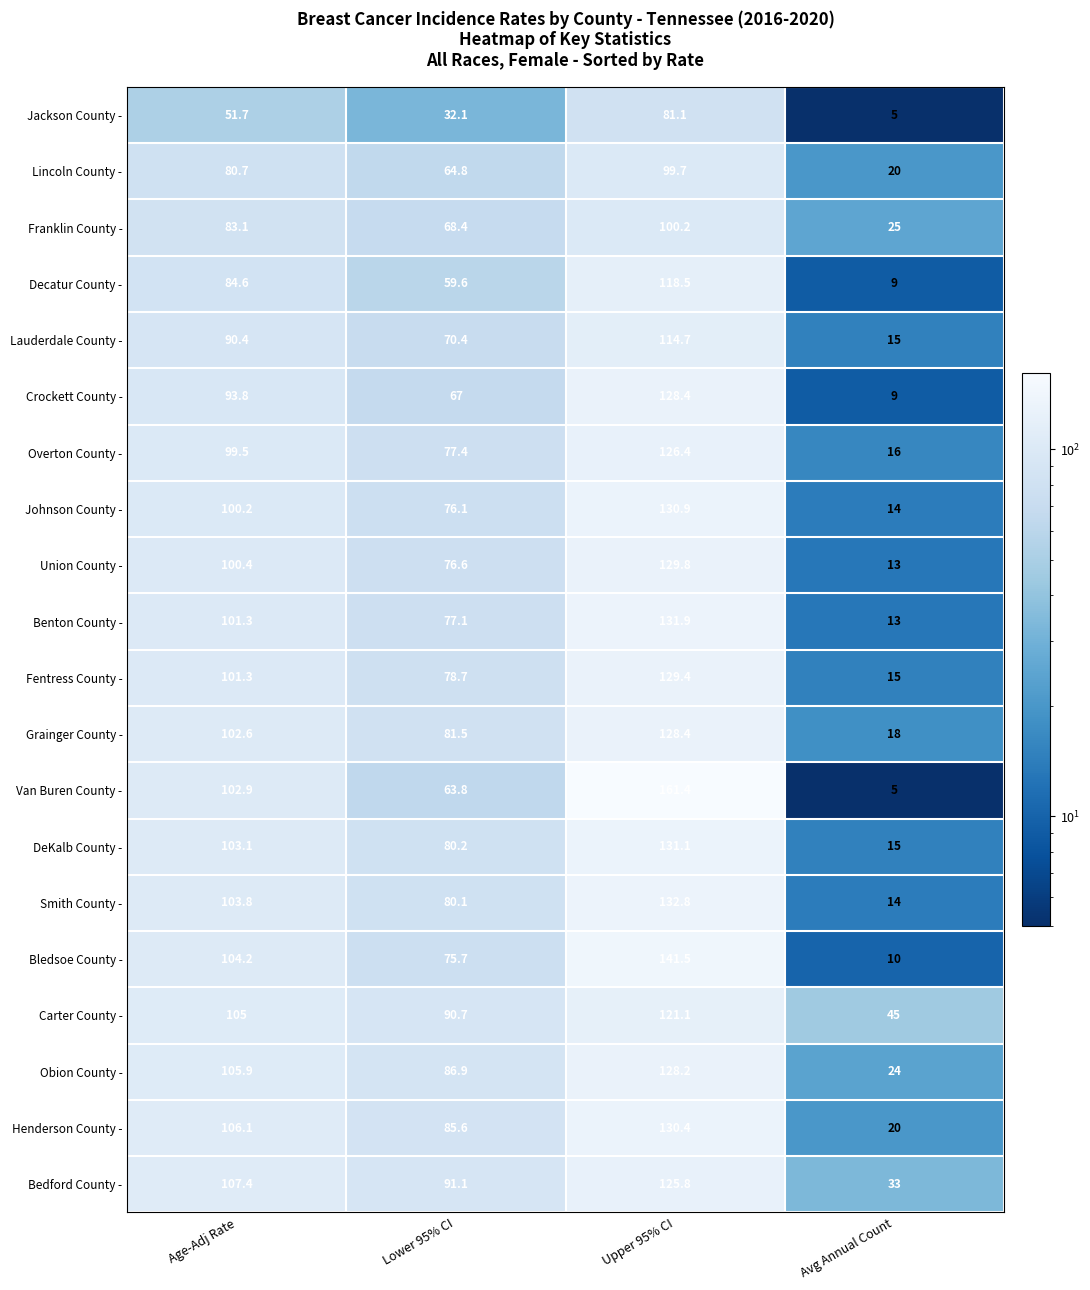

Where is Bedford County - nearest to the value 79?

Lower 95% CI